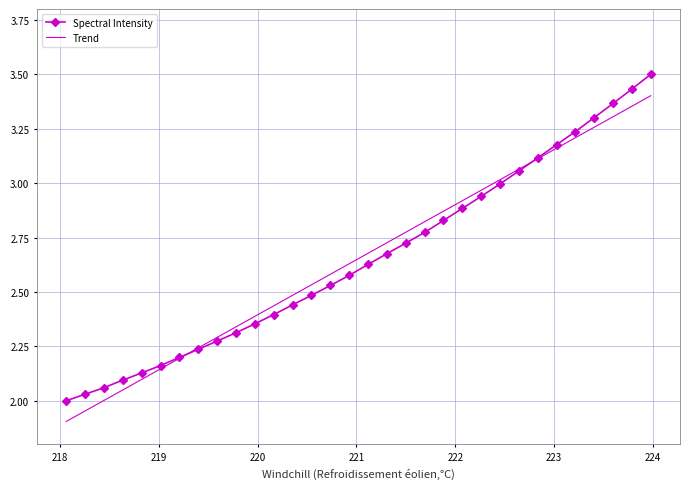

What is the maximum value shown in the chart?

3.5